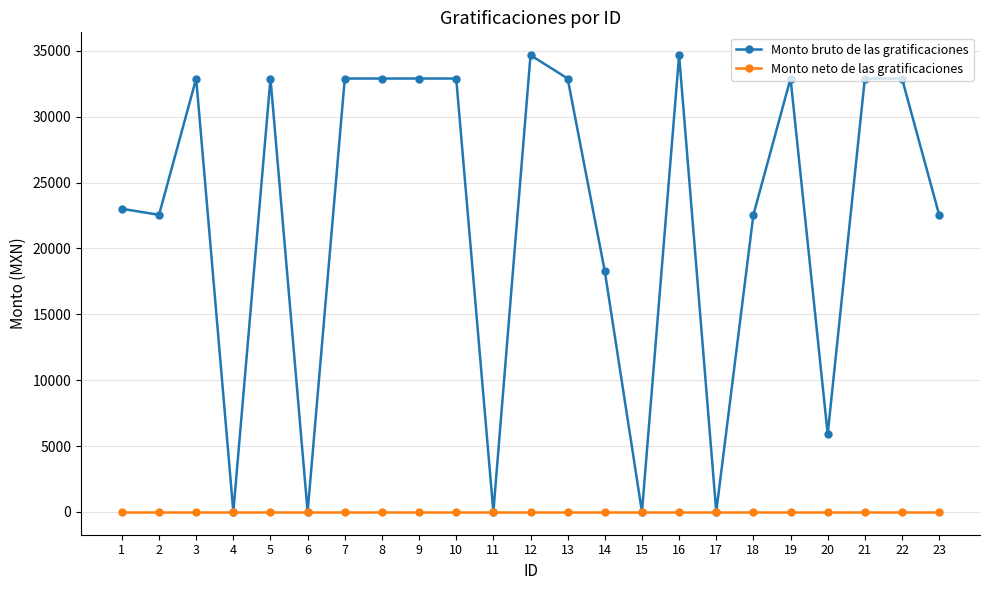

Which series has the largest total across all categories?

Monto bruto de las gratificaciones